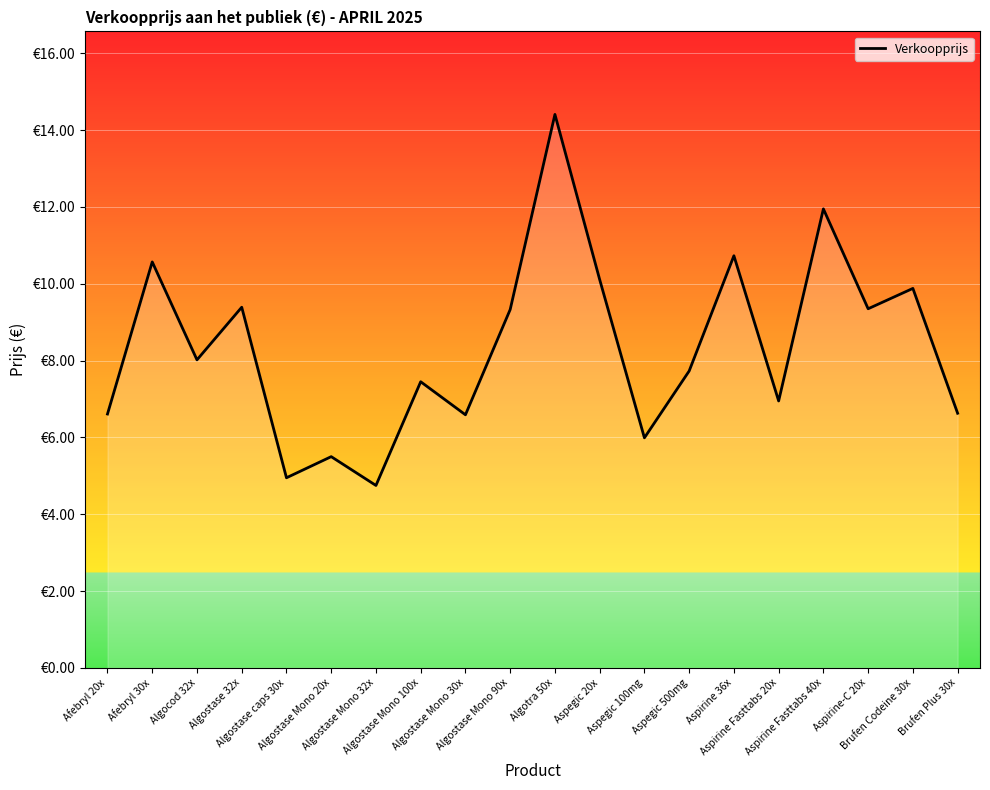

Does the chart have visible grid lines?

Yes